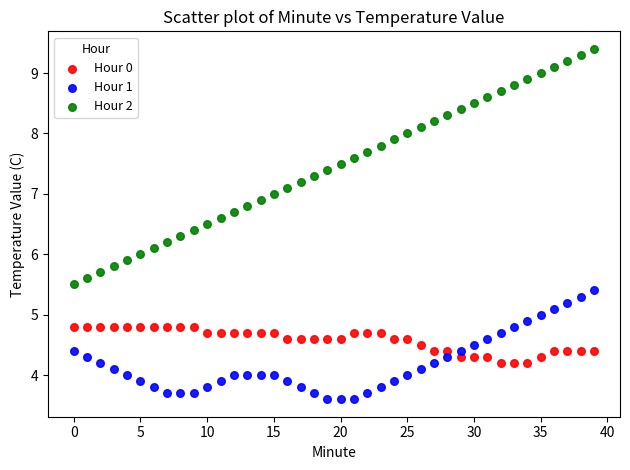

Which series contains the lowest Y value?

Hour 1